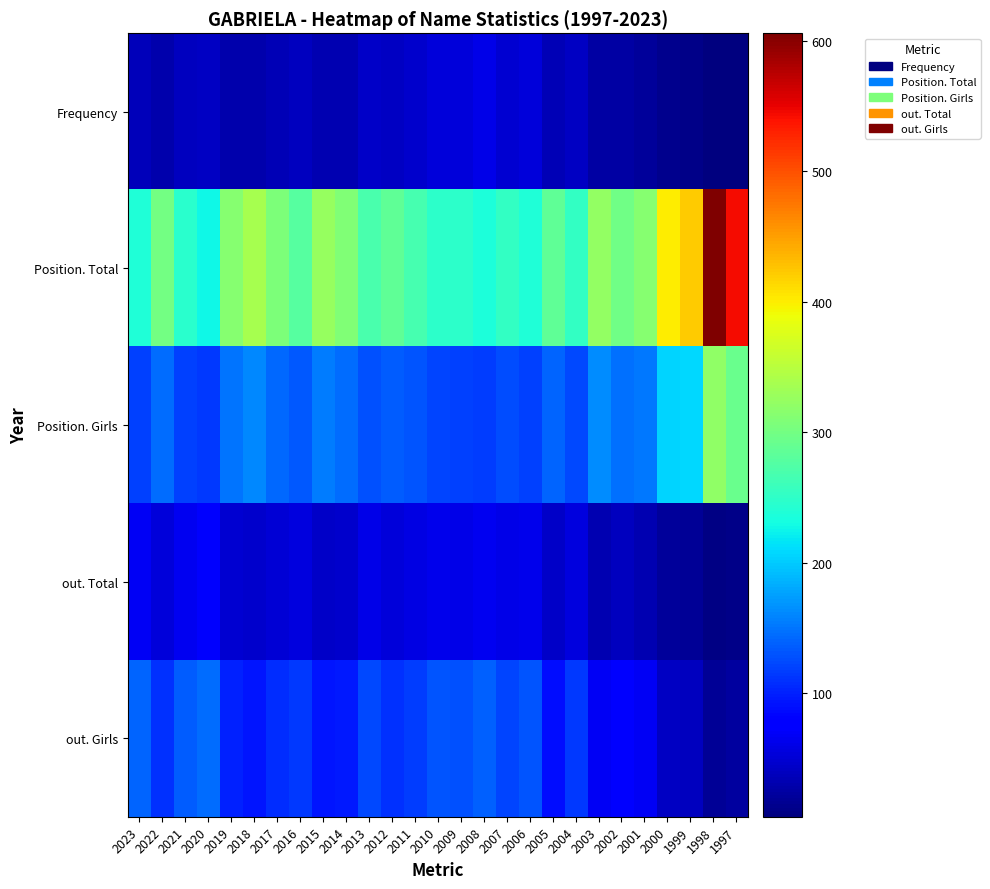

Between 2021 and 2015, which series saw the biggest shift?

Position. Total